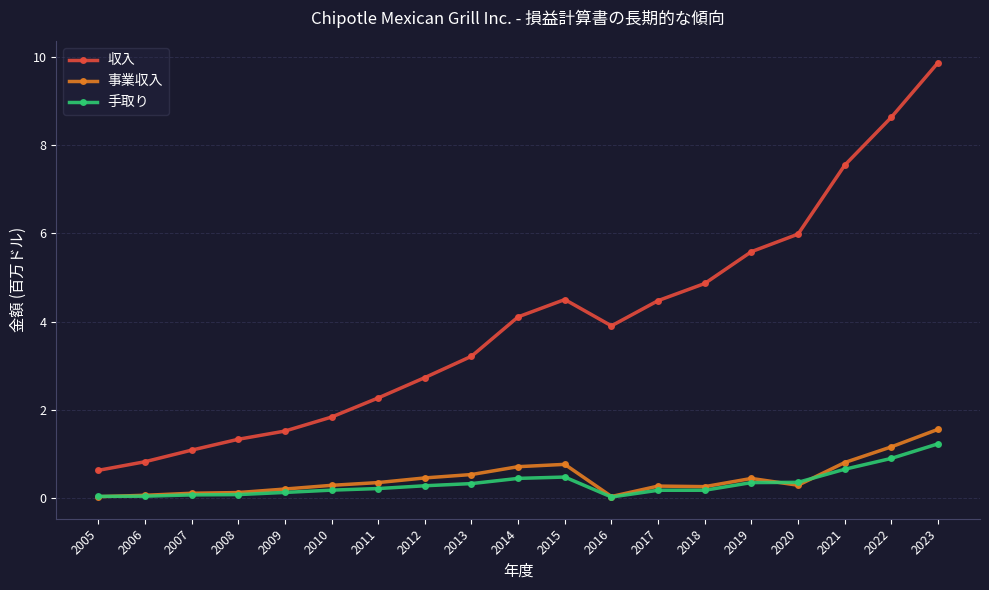

Is the value of 収入 at 2020 greater than the value of 事業収入 at 2021?

Yes